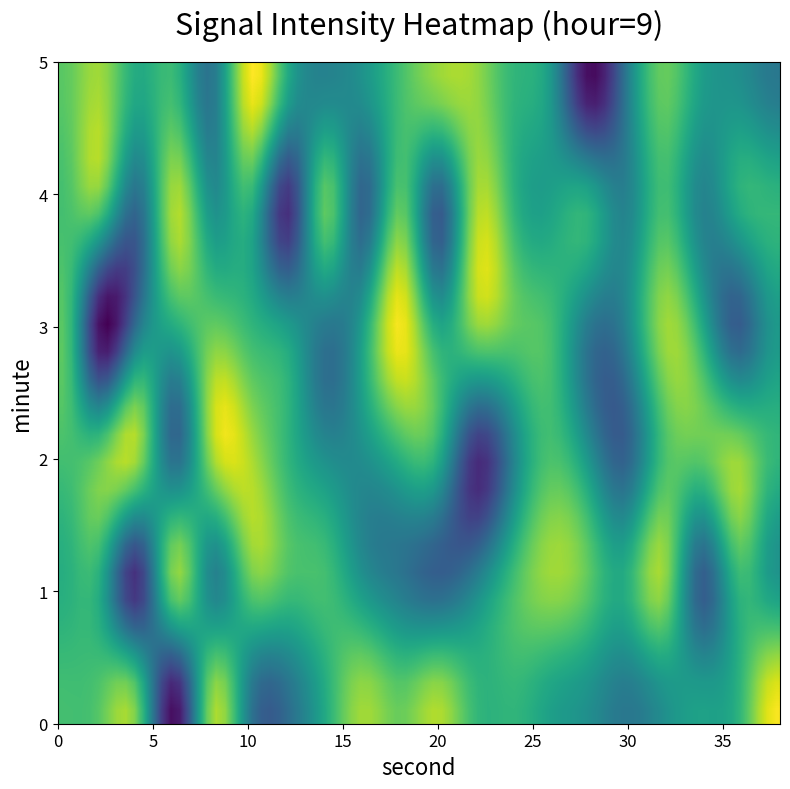

Reading left to right, list all the values displayed in this chart.

0: -130.0	-129.0	-128.5	-145.6	-126.4	-137.0	-138.1	-132.2	-126.3	-128.5	-125.8	-130.8	-131.1	-133.2	-134.8	-137.1	-134.8	-133.0	-131.3	-123.3
1: -131.8	-132.2	-143.2	-127.3	-136.0	-128.7	-129.8	-130.1	-134.3	-137.1	-139.0	-135.9	-130.0	-126.6	-128.9	-131.7	-126.7	-139.5	-131.0	-133.9
2: -130.0	-128.5	-126.4	-138.1	-126.3	-125.8	-131.1	-134.8	-134.8	-131.3	-131.8	-143.2	-136.0	-129.8	-134.3	-139.0	-130.0	-128.9	-126.7	-131.0
3: -129.0	-145.6	-137.0	-132.2	-128.5	-130.8	-133.2	-137.1	-133.0	-123.3	-132.2	-127.3	-128.7	-130.1	-137.1	-135.9	-126.6	-131.7	-139.5	-133.9
4: -130.0	-128.5	-138.1	-125.8	-134.8	-131.3	-143.2	-128.7	-139.0	-128.9	-139.5	-126.3	-131.1	-133.0	-131.8	-136.0	-130.1	-135.9	-131.7	-131.0
5: -129.0	-126.4	-132.2	-130.8	-137.1	-123.3	-132.2	-136.0	-134.3	-130.0	-126.6	-126.7	-131.0	-133.9	-145.6	-137.0	-128.5	-133.2	-134.8	-137.1